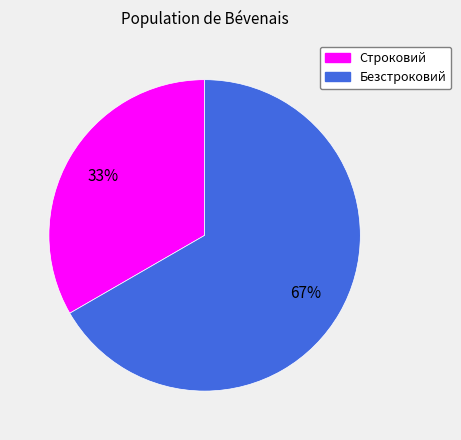

Is it true that Строковий is 33% of the pie?

True